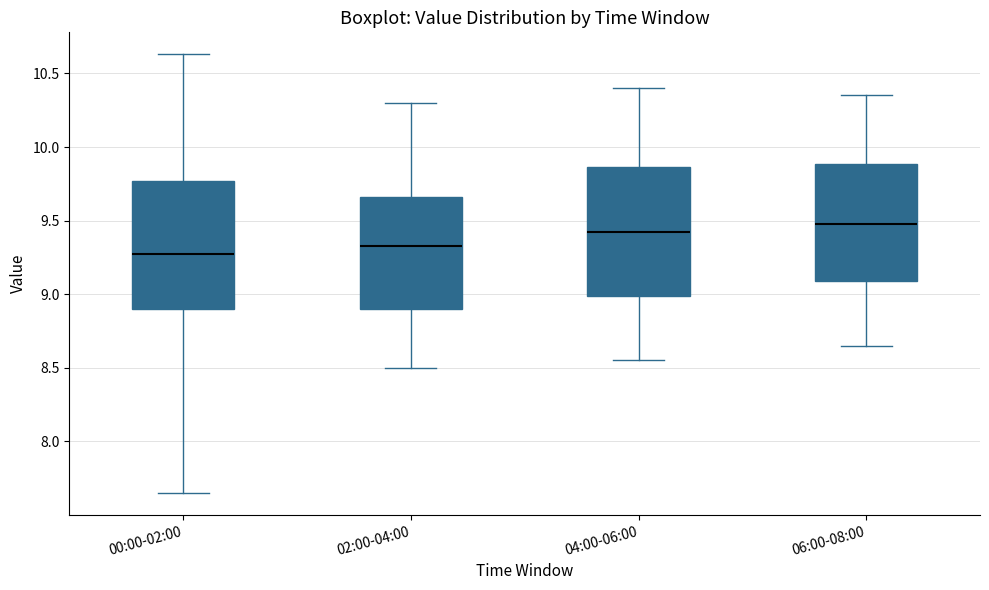

Reading left to right, read every box against the y-axis: the position of its median line, the range the box covers, and the ends of its whiskers. The values are not printed on the chart, so give them approximately, as read against the axis.

00:00-02:00: median 9.25, box 8.90 to 9.75, whiskers 7.65 to 10.65
02:00-04:00: median 9.35, box 8.90 to 9.65, whiskers 8.50 to 10.30
04:00-06:00: median 9.45, box 9.00 to 9.85, whiskers 8.55 to 10.40
06:00-08:00: median 9.50, box 9.10 to 9.90, whiskers 8.65 to 10.35